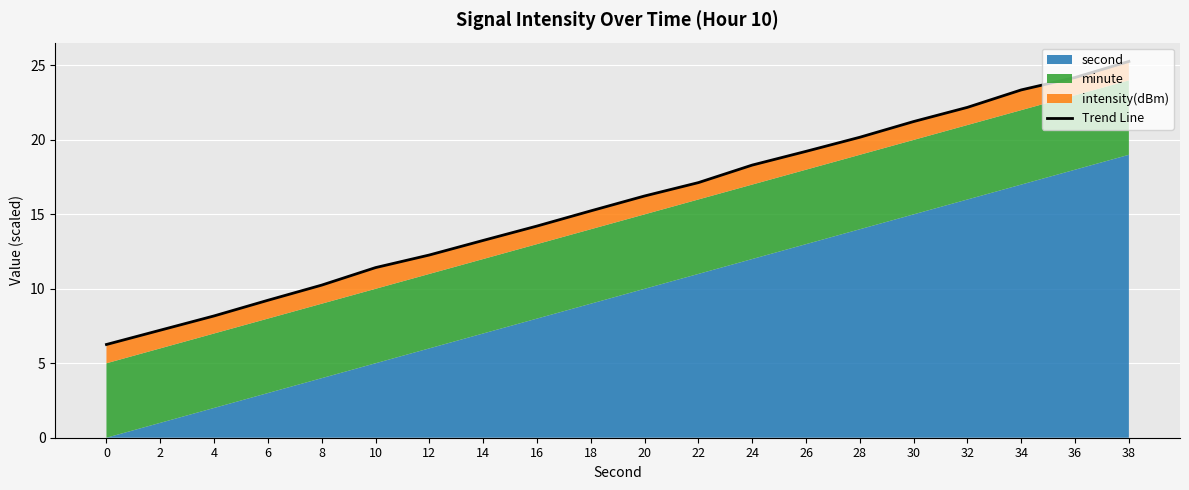

What is the change in value from 18 to 30?

+6.0